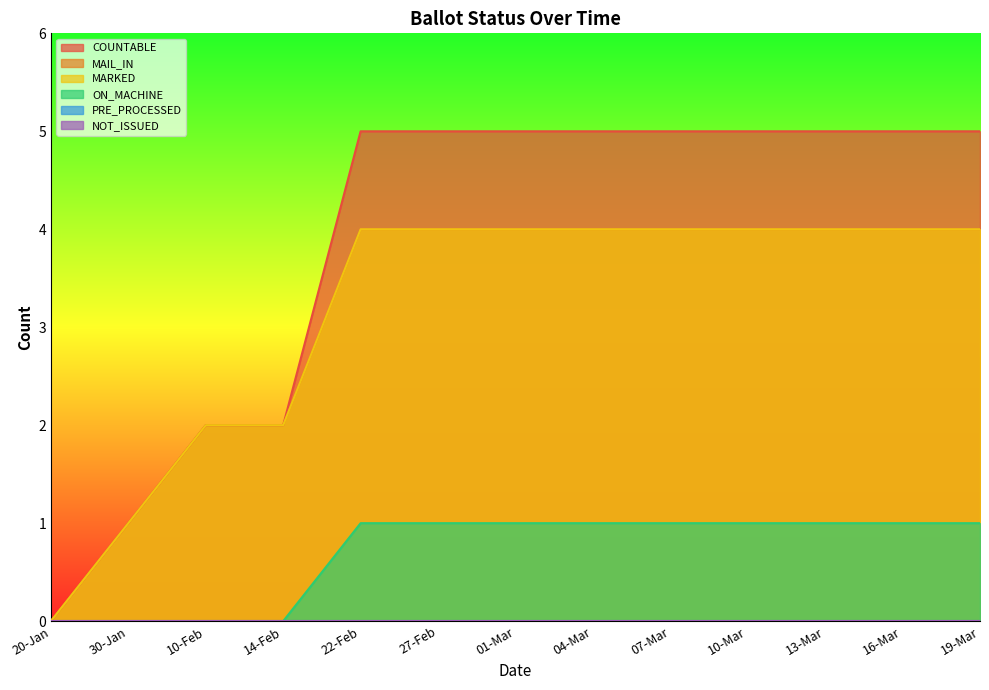

Which series has the largest total across all categories?

COUNTABLE